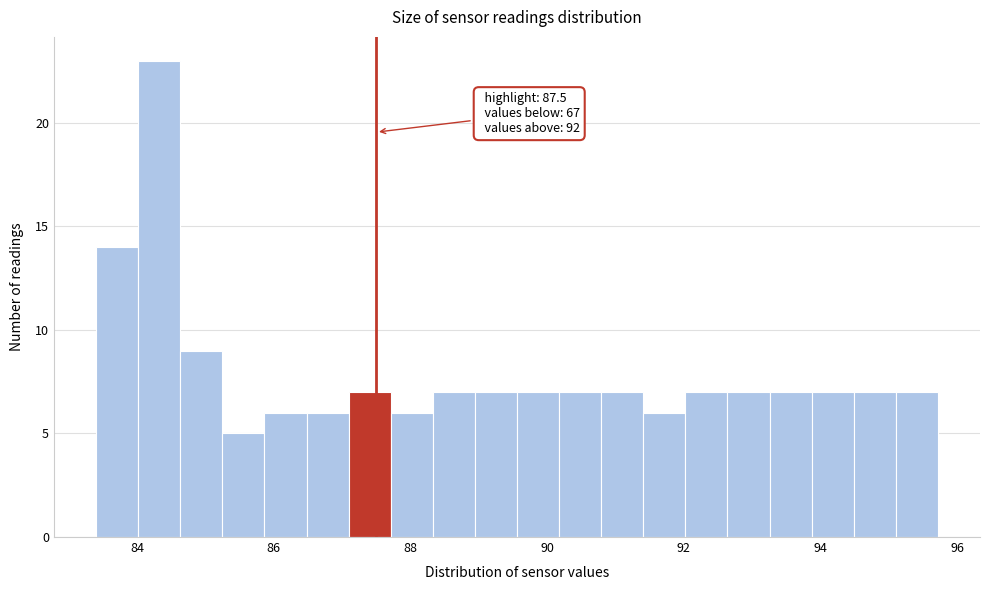

Around what value on the x-axis is the tallest bar? Give the approximate position of its centre, as read against the axis.

84.4